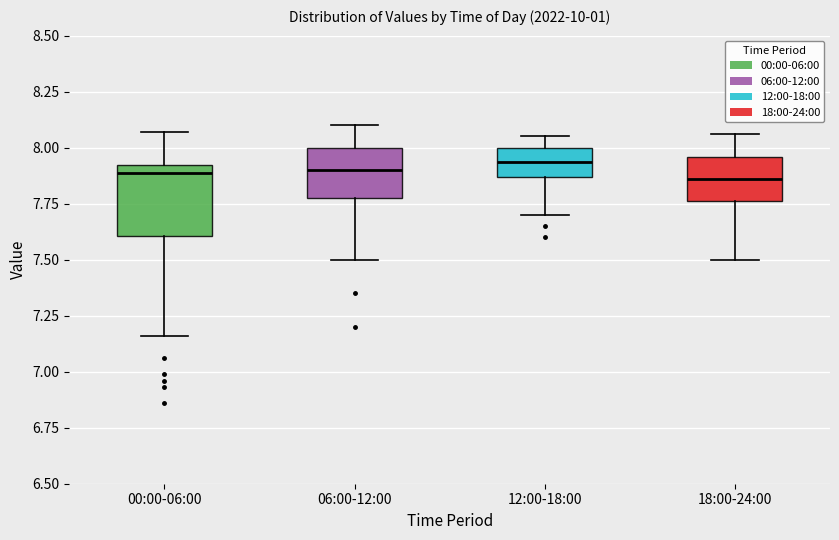

Reading left to right, read every box against the y-axis: the position of its median line, the range the box covers, and the ends of its whiskers. The values are not printed on the chart, so give them approximately, as read against the axis.

00:00-06:00: median 7.90 (just below the box's upper edge), box 7.60 to 7.90, whiskers 7.15 to 8.05
06:00-12:00: median 7.90, box 7.80 to 8.00, whiskers 7.50 to 8.10
12:00-18:00: median 7.95, box 7.85 to 8.00, whiskers 7.70 to 8.05
18:00-24:00: median 7.85, box 7.75 to 7.95, whiskers 7.50 to 8.05